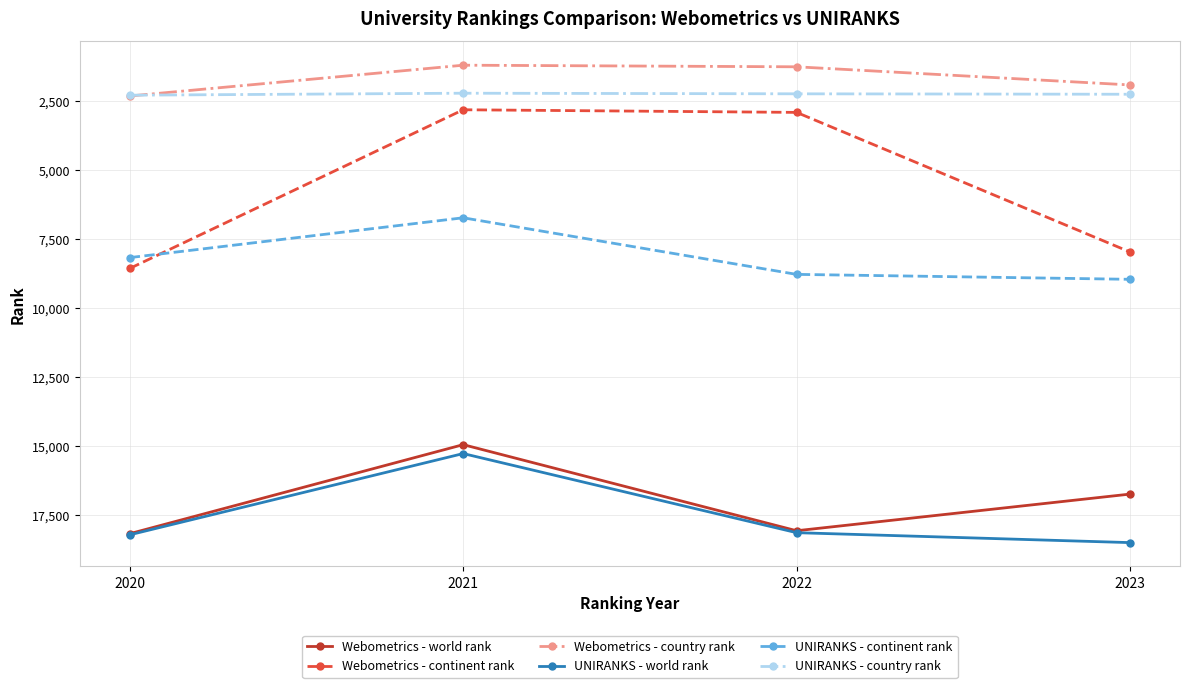

What are all the series names shown in the legend?

Webometrics - world rank, Webometrics - continent rank, Webometrics - country rank, UNIRANKS - world rank, UNIRANKS - continent rank, UNIRANKS - country rank